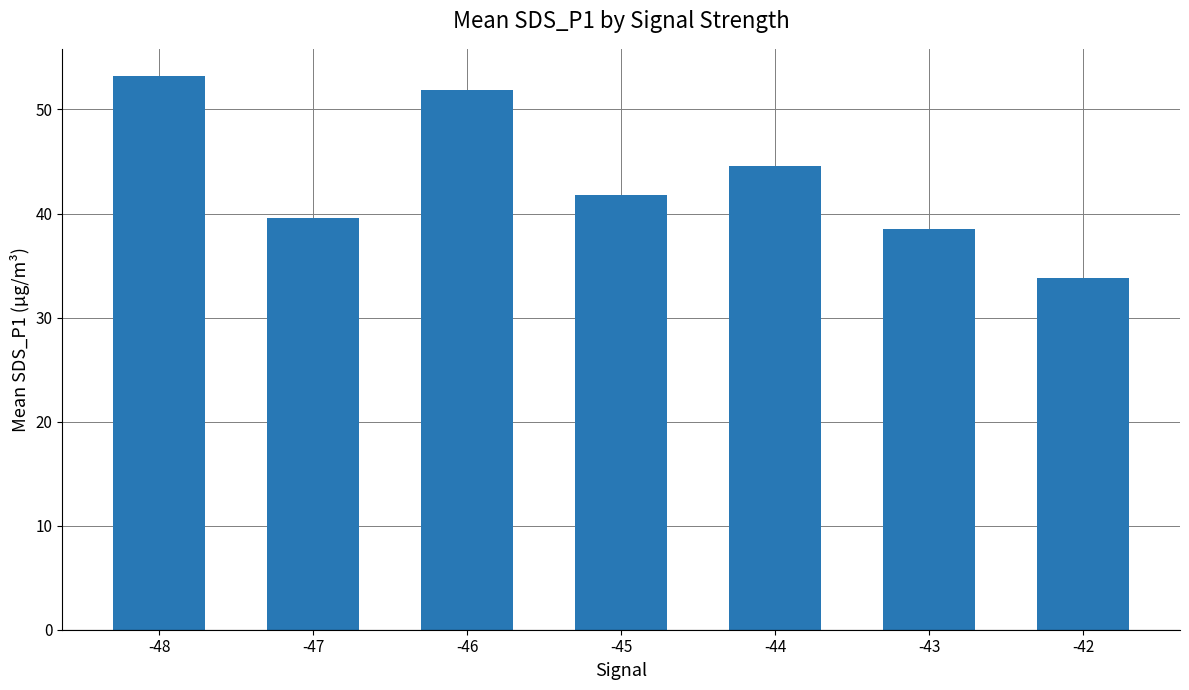

What is the sum of all values?

303.3